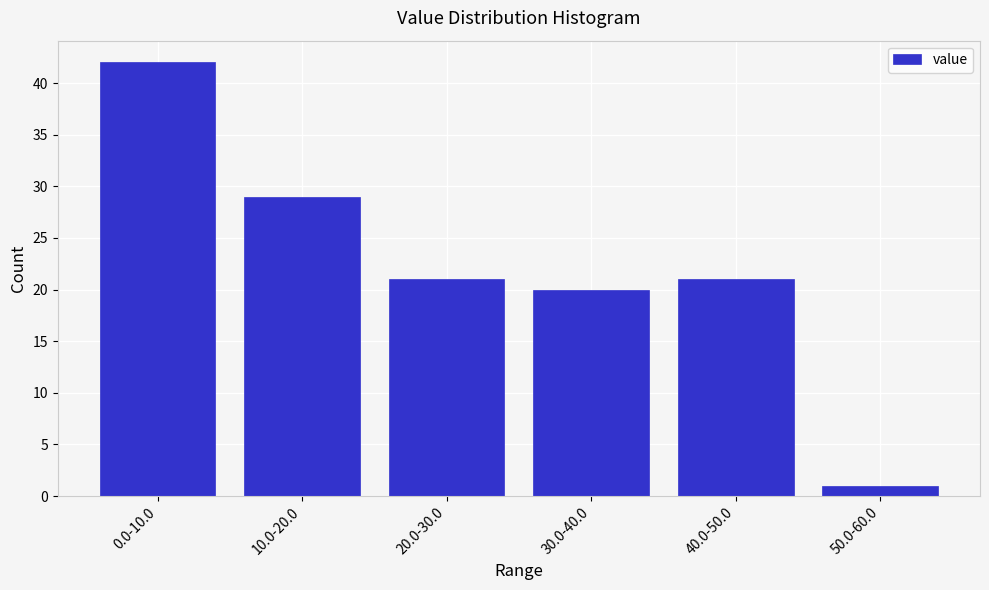

Reading right to left, what are all the values shown in this chart?

50.0-60.0=1	40.0-50.0=21	30.0-40.0=20	20.0-30.0=21	10.0-20.0=29	0.0-10.0=42